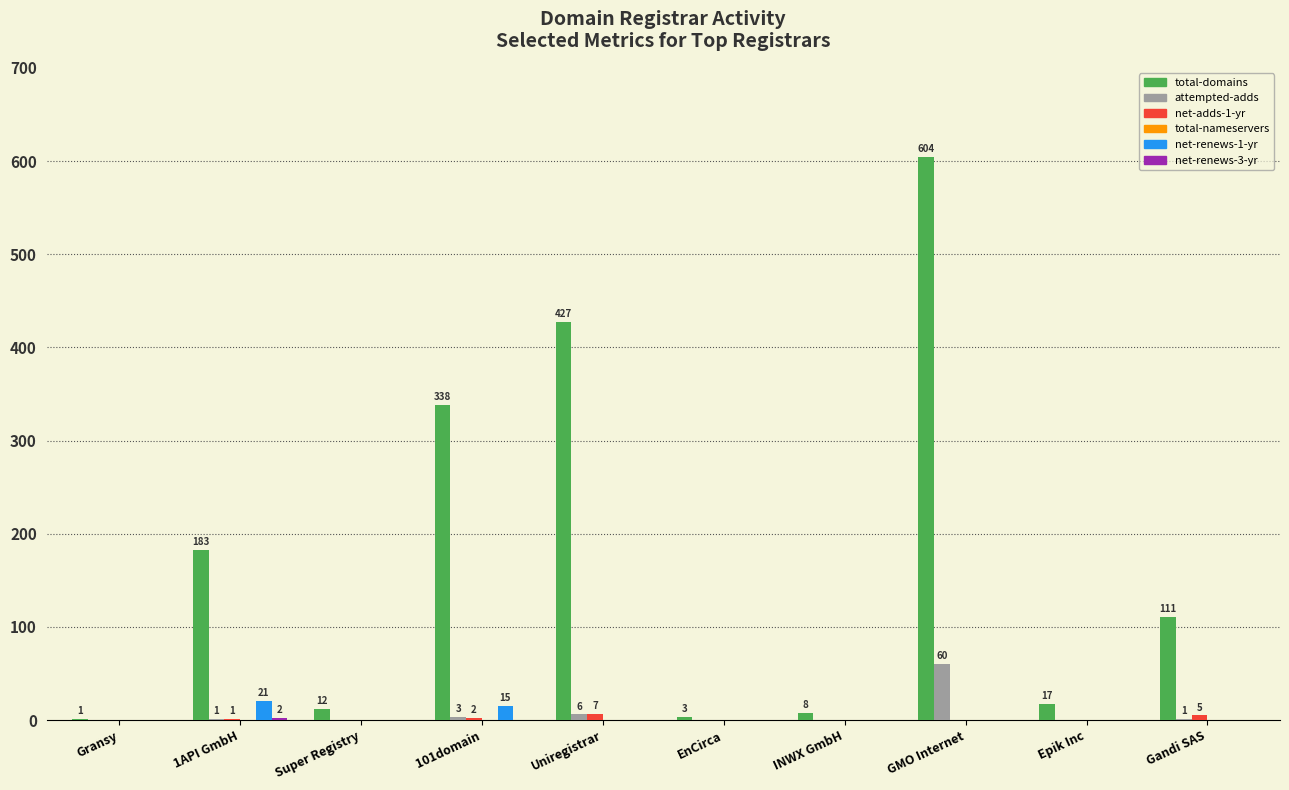

Which series changed the most between Super Registry and Uniregistrar?

total-domains